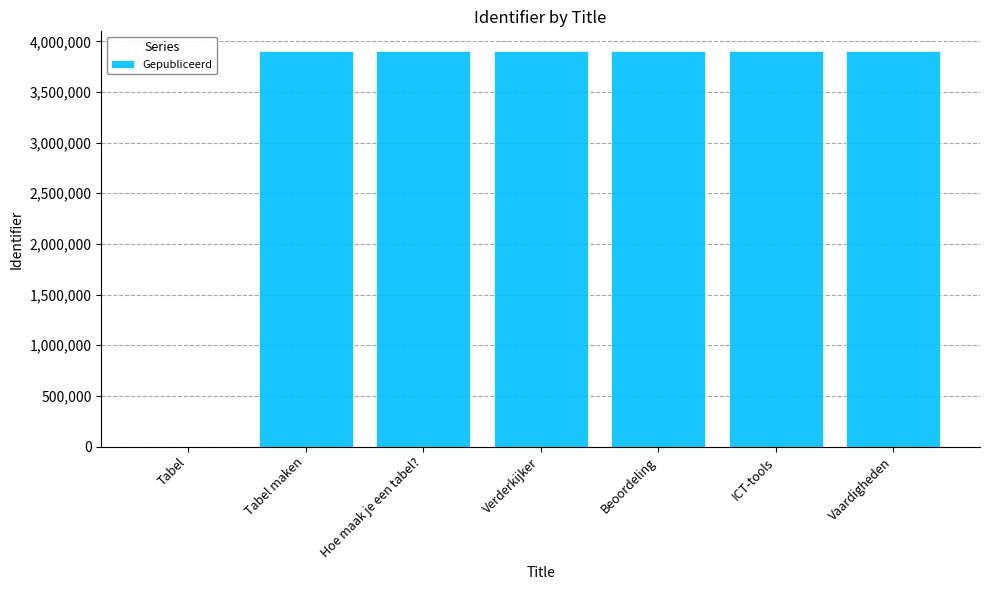

What is the average value?

3345927